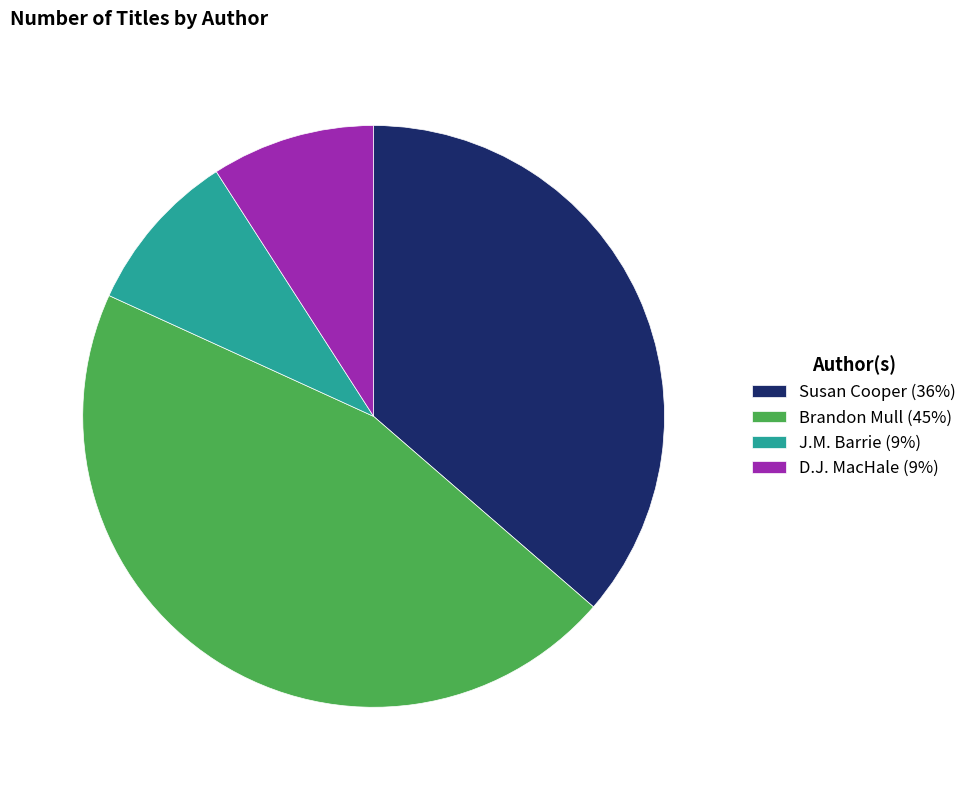

True or false: Susan Cooper (36%) accounts for 36% of the total.

True